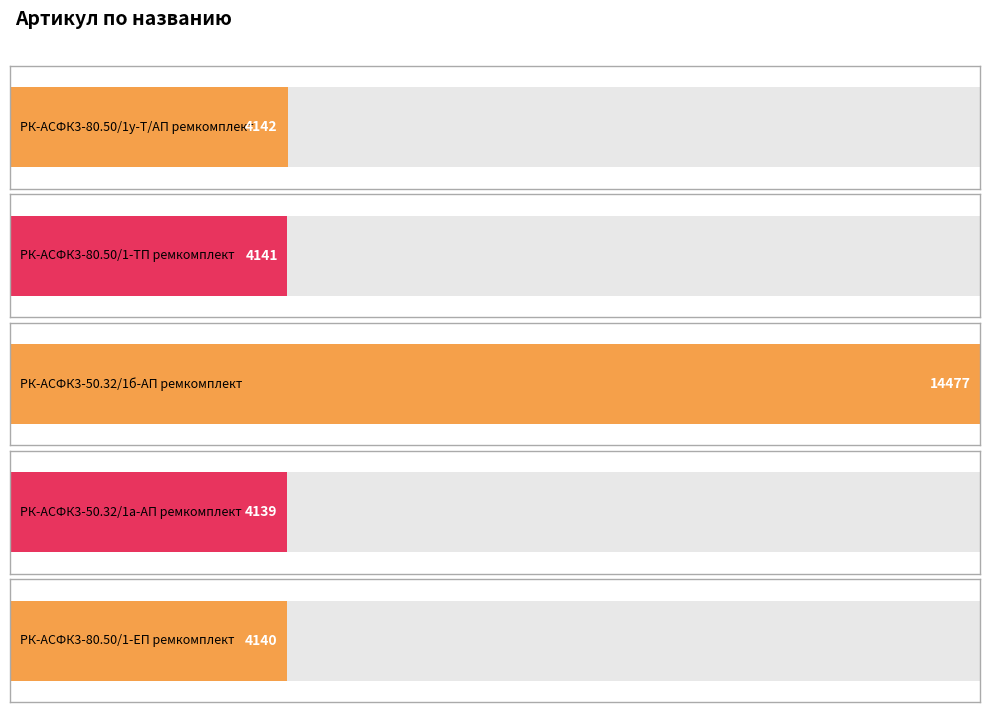

Which label corresponds to the largest value in the chart?

РК-АСФК3-50.32/1б-АП ремкомплект